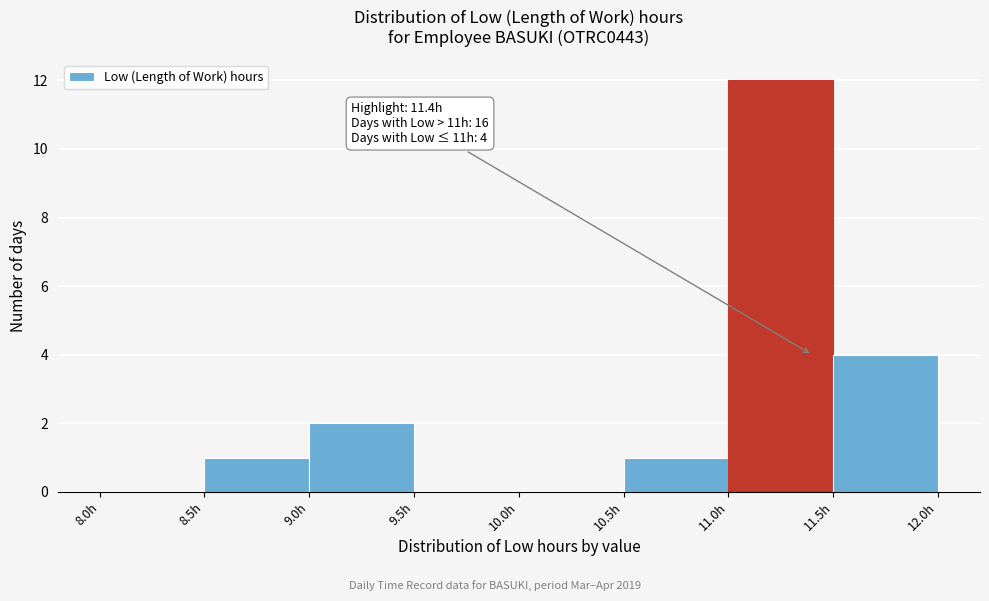

Which range on the x-axis has the tallest bar?

11.0 to 11.5